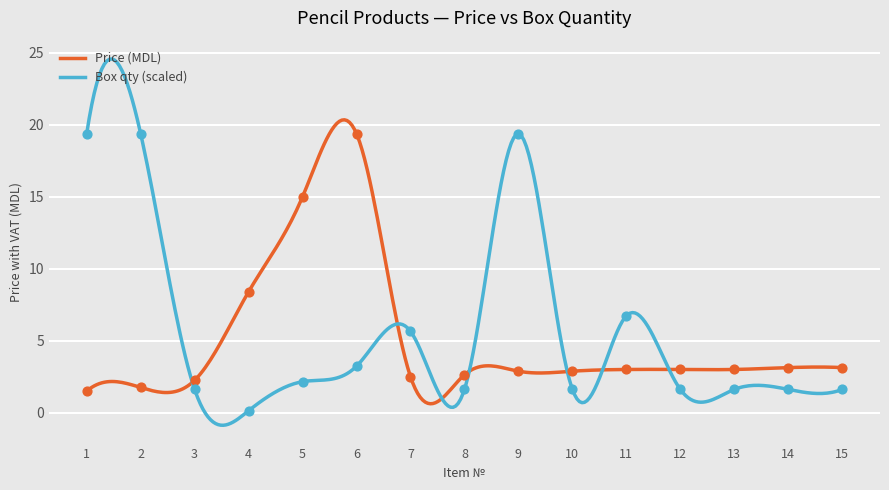

What is the total value across all series at 5?

17.2